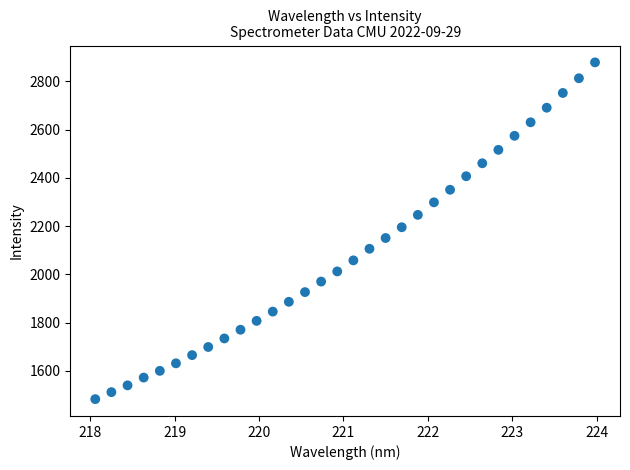

What is the range of X values (max minus min)?

5.9